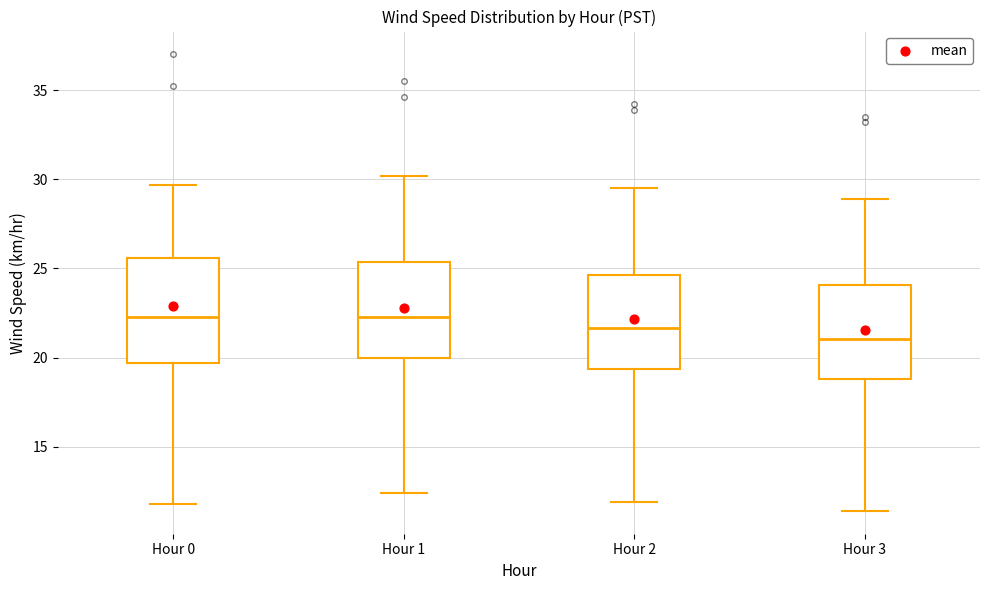

Comparing the boxes themselves (not the whiskers), which one is the tallest?

Hour 0